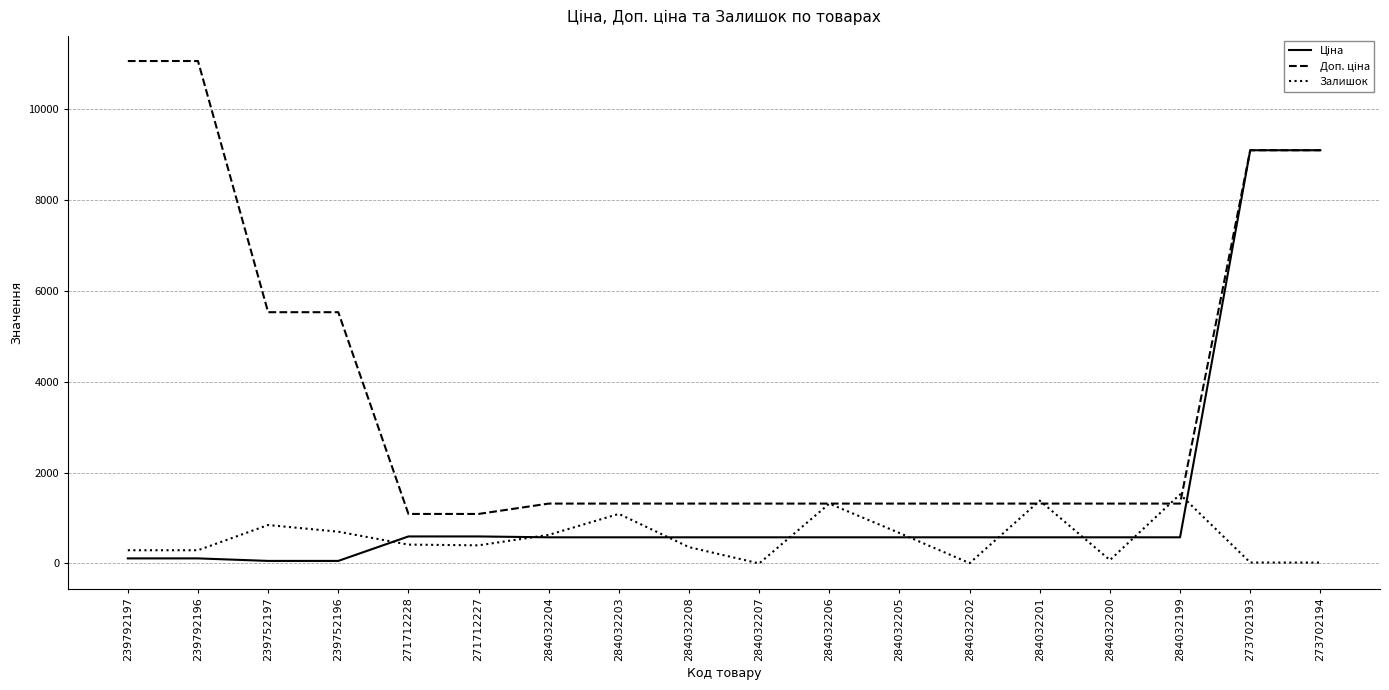

Is it true that Залишок equals 1382.0 at 284032201?

True